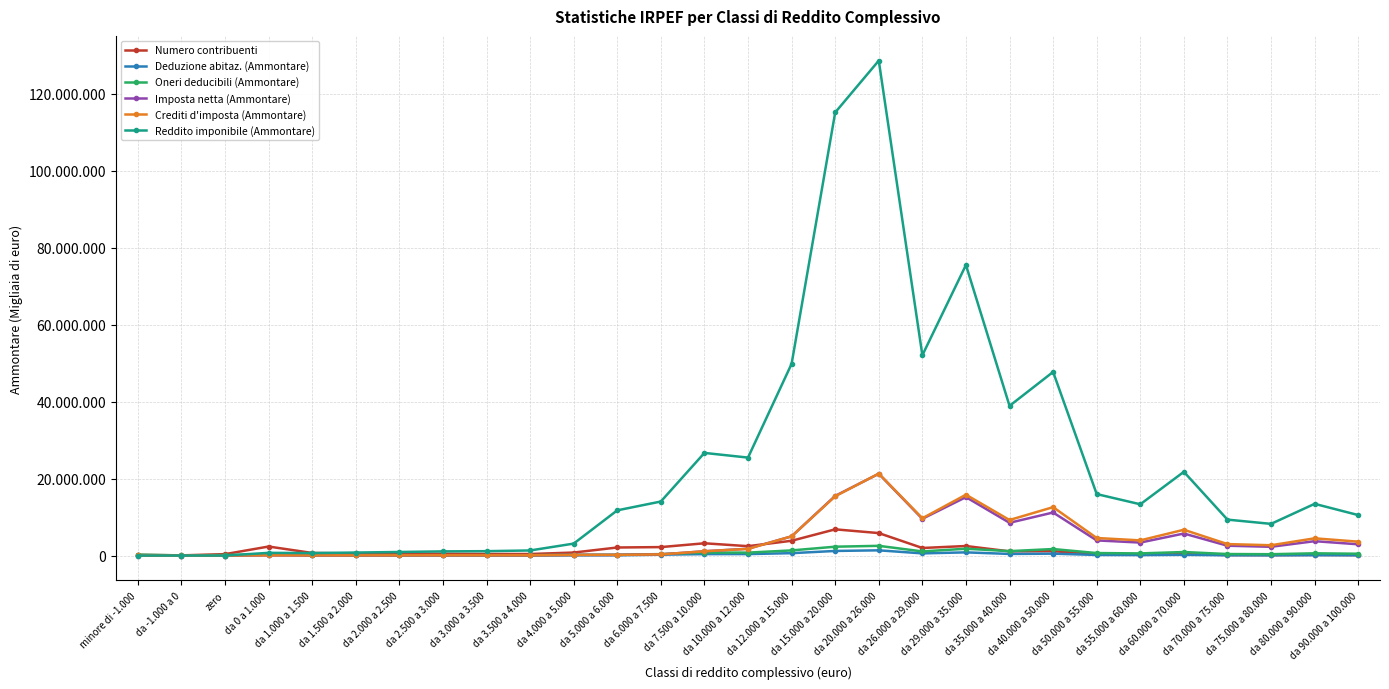

In Oneri deducibili (Ammontare), how many points are higher than both neighbors (excluding endpoints)?

7